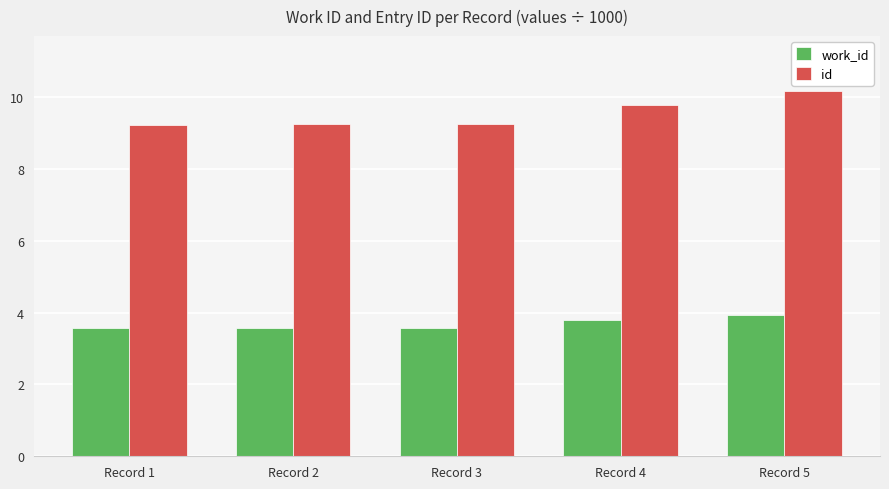

What is the difference between the work_id values at Record 3 and Record 5?

0.4